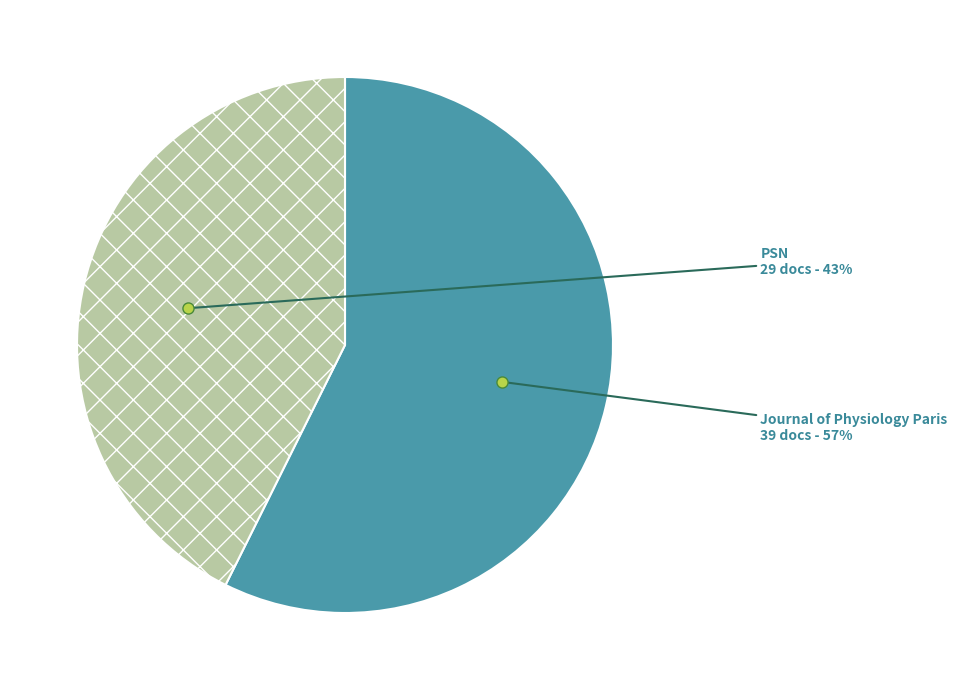

Does any single category account for the majority?

Yes